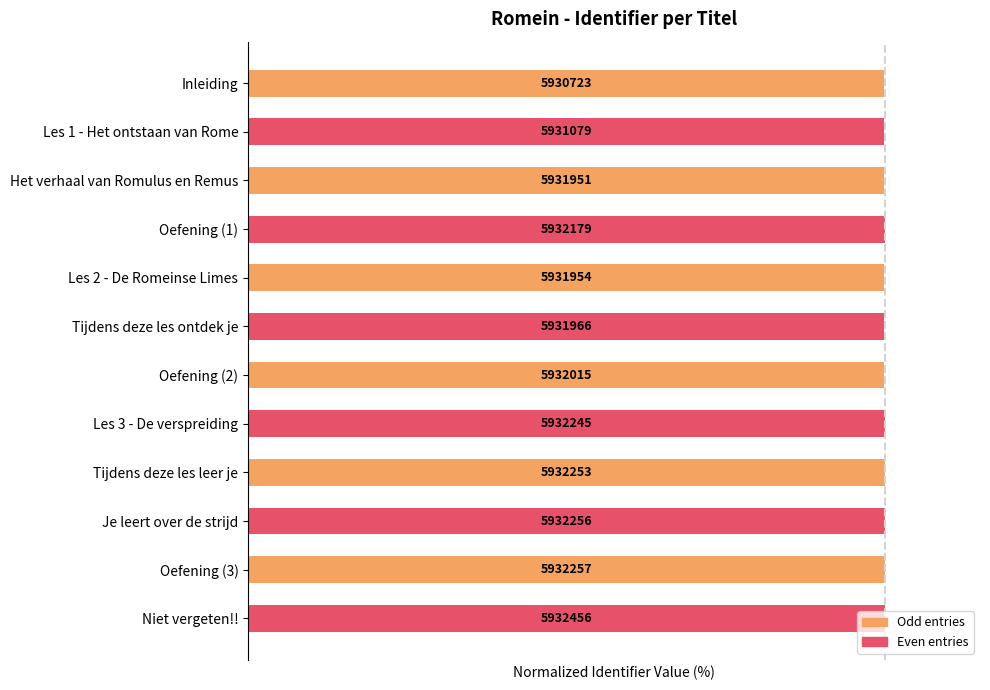

Are the bars horizontal?

Yes